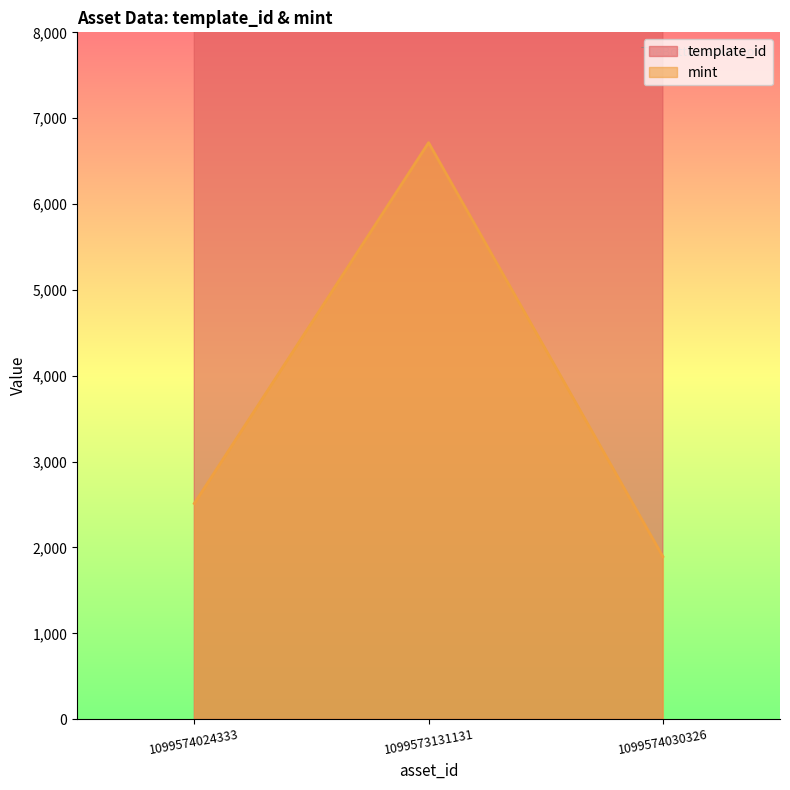

Reading left to right, transcribe all the data shown in this chart.

template_id: 336643	339228	339248
mint: 2512	6715	1894